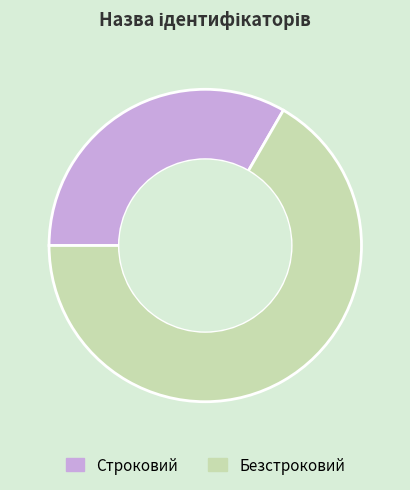

Rank the categories by value from highest to lowest.

Безстроковий, Строковий